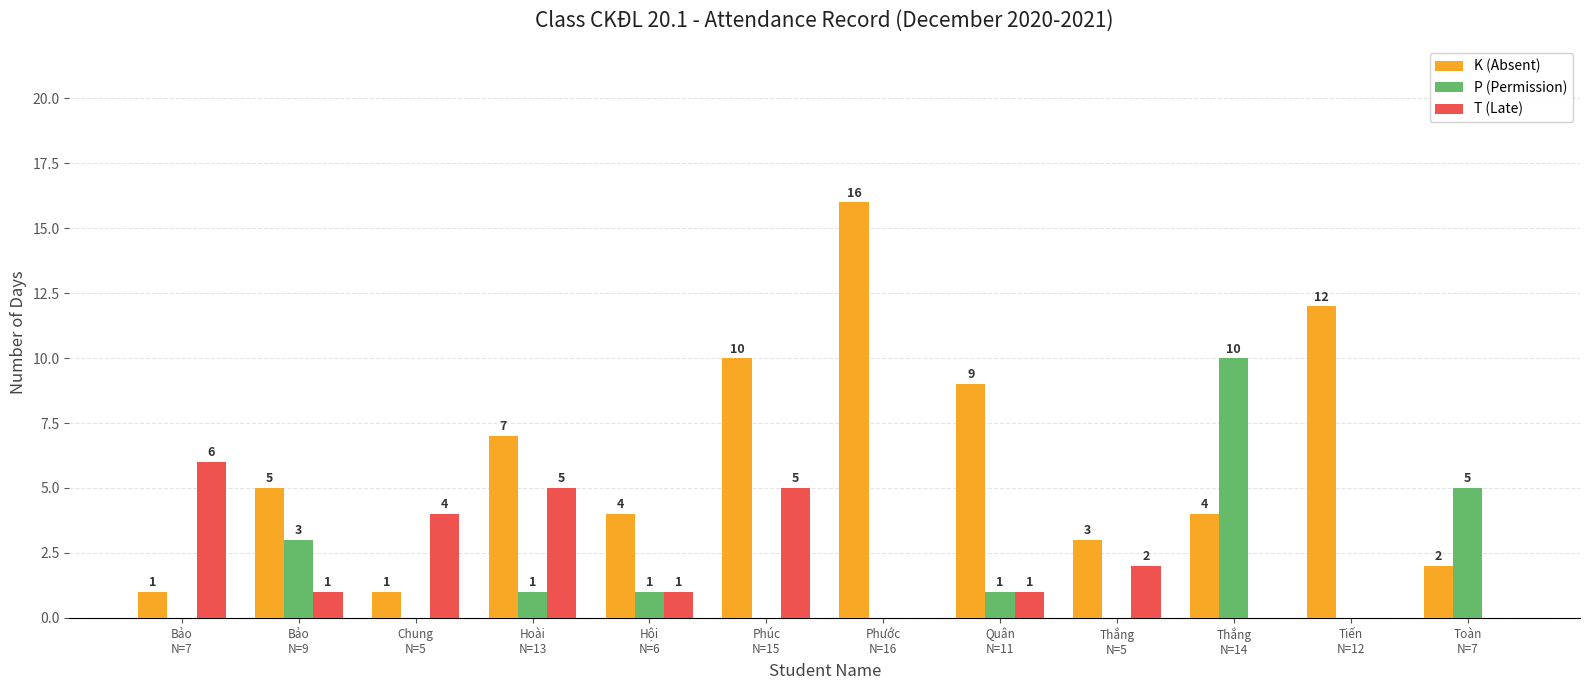

What is the sum of all P (Permission) values?

21